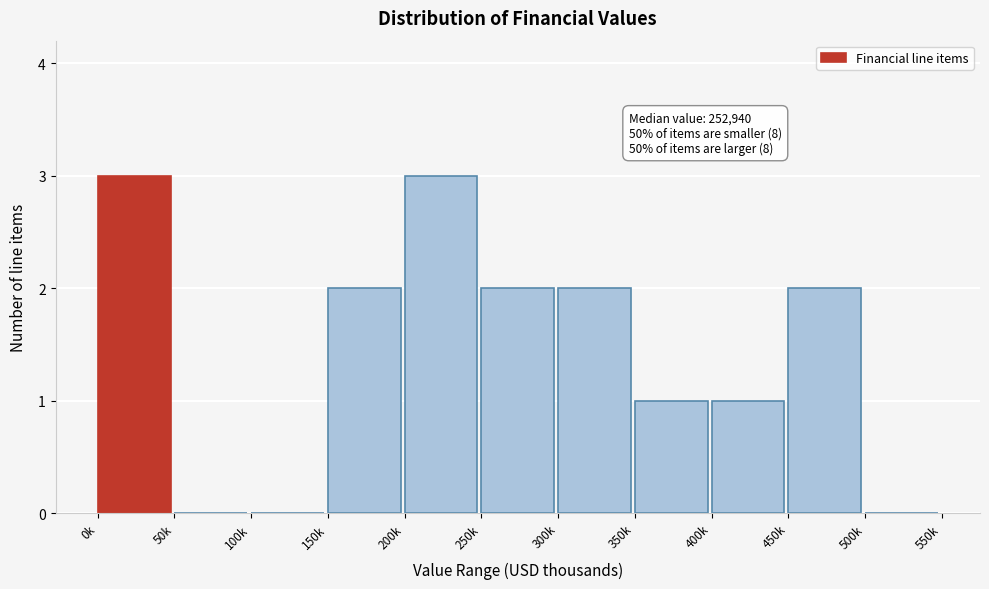

Reading right to left, transcribe all the data shown in this chart.

500k=0	450k=2	400k=1	350k=1	300k=2	250k=2	200k=3	150k=2	100k=0	50k=0	0k=3